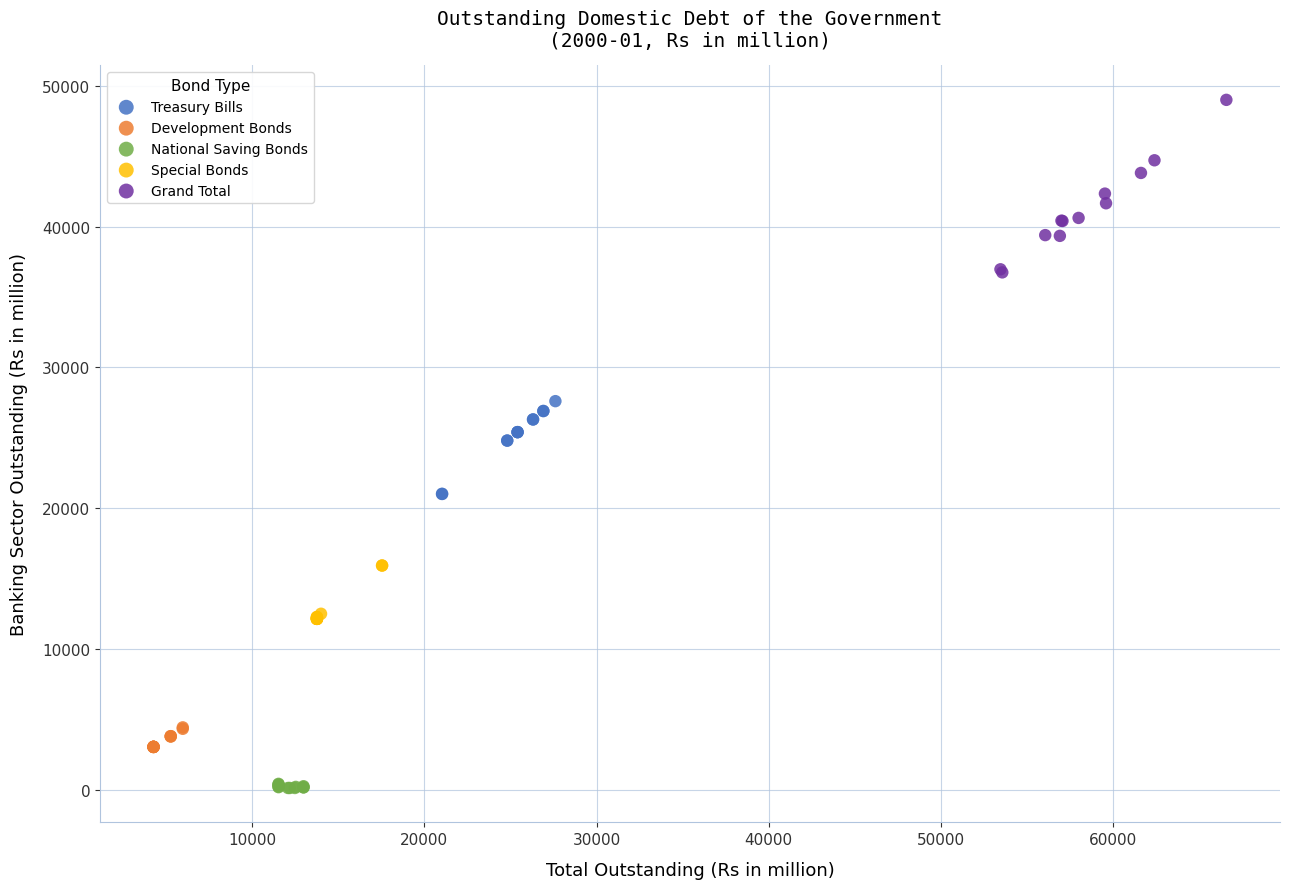

What are all the series names shown in the legend?

Treasury Bills, Development Bonds, National Saving Bonds, Special Bonds, Grand Total